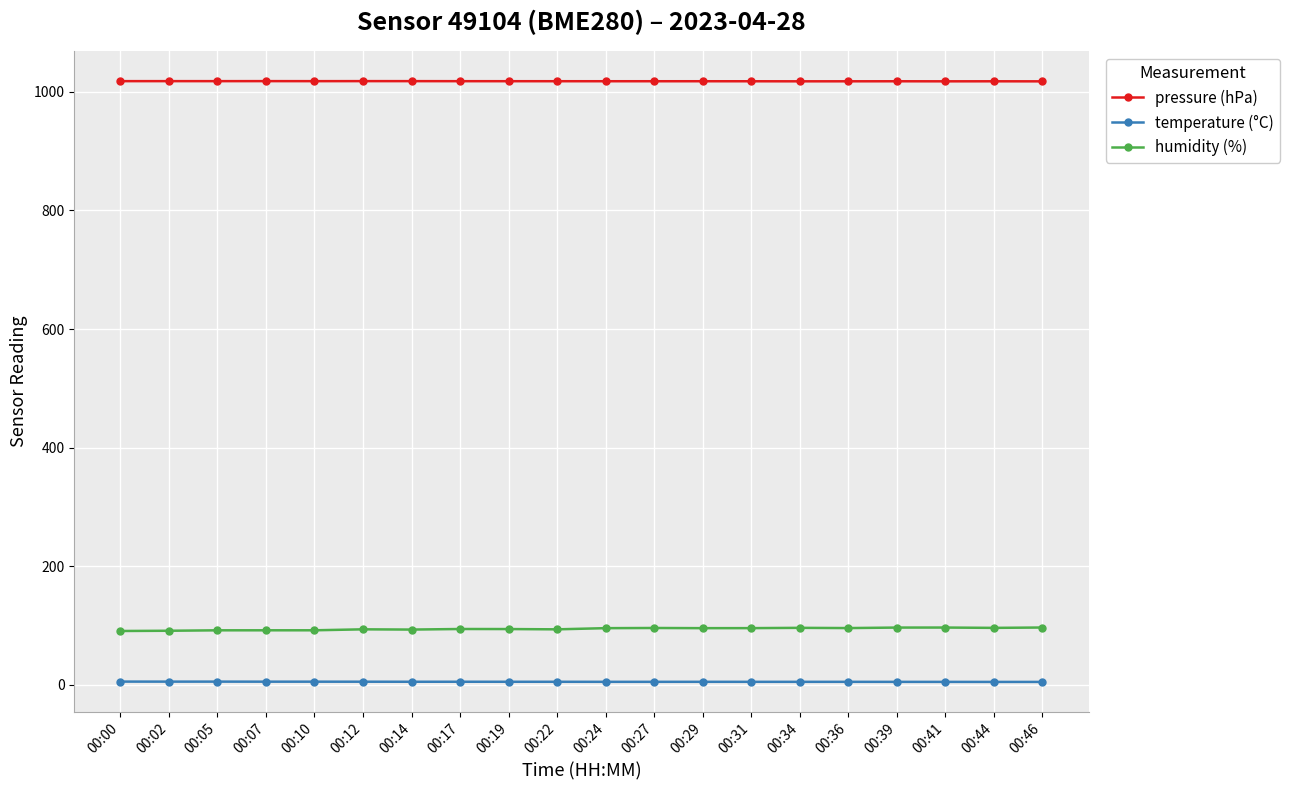

True or false: temperature (°C) has more than 2 points higher than both neighbors.

True